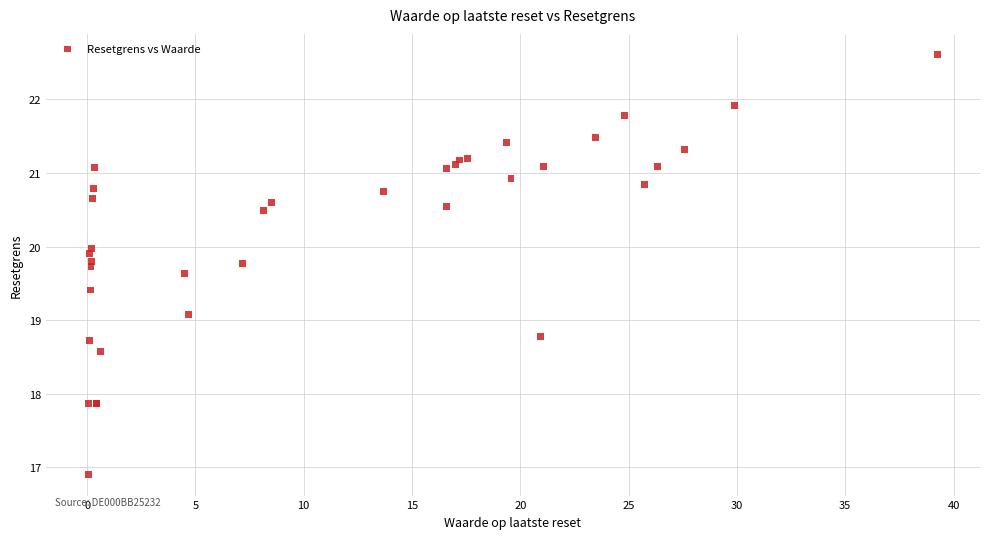

What Y value in the scatter plot is closest to 19?

19.1